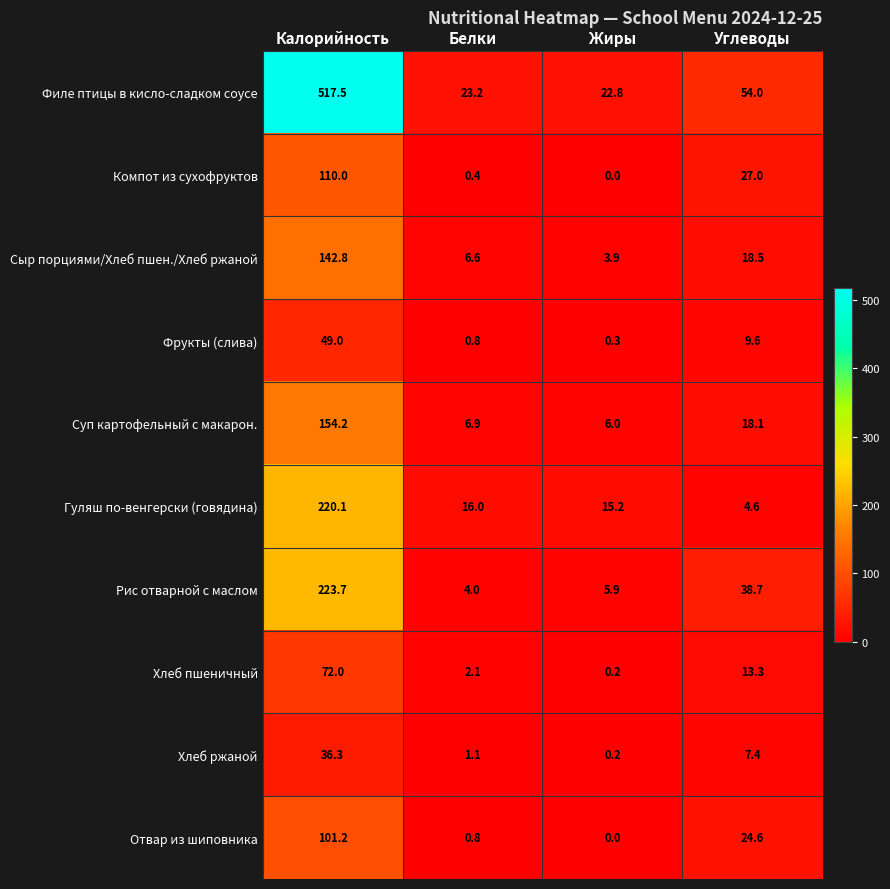

Where is Суп картофельный с макарон. nearest to the value 80?

Углеводы